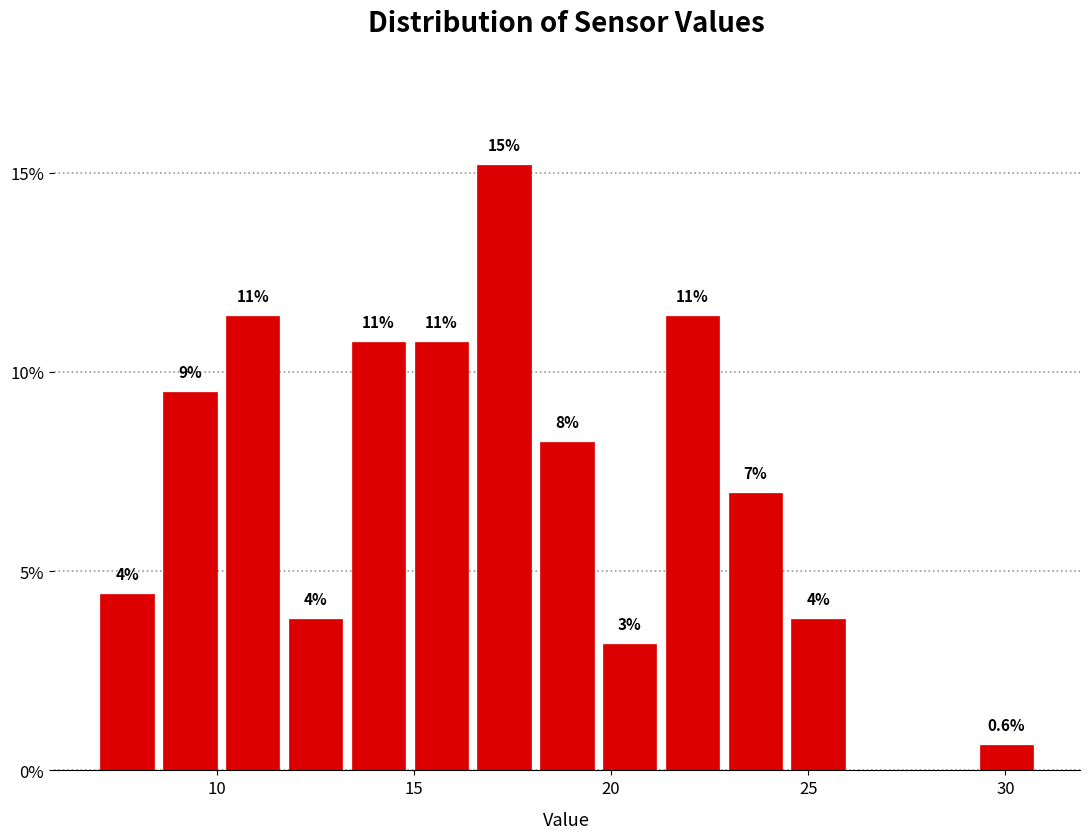

Read against the x-axis, roughly where is the centre of the tallest bar?

17.5